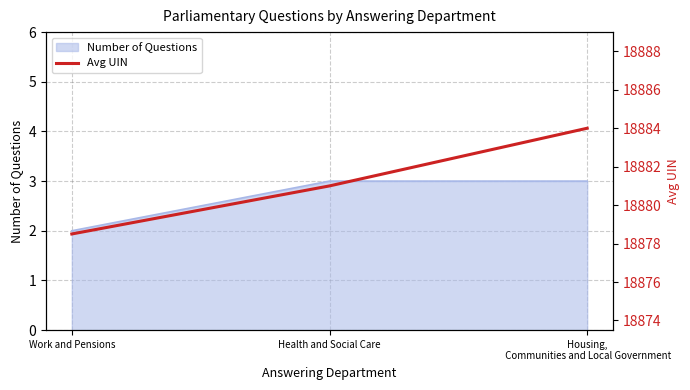

What is the minimum value shown in the chart?

18878.5